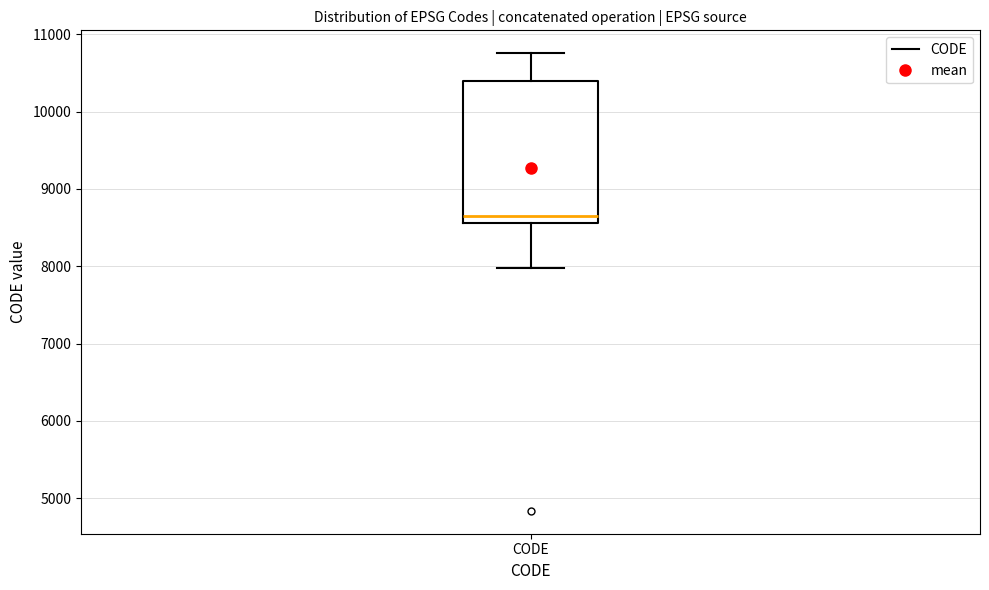

Read this box plot against the y-axis: the position of the median line, the range covered by the box, and the ends of both whiskers. The values are not printed on the chart, so give them approximately, as read against the axis.

median 8700, box 8600 to 10400, whiskers 8000 to 10800